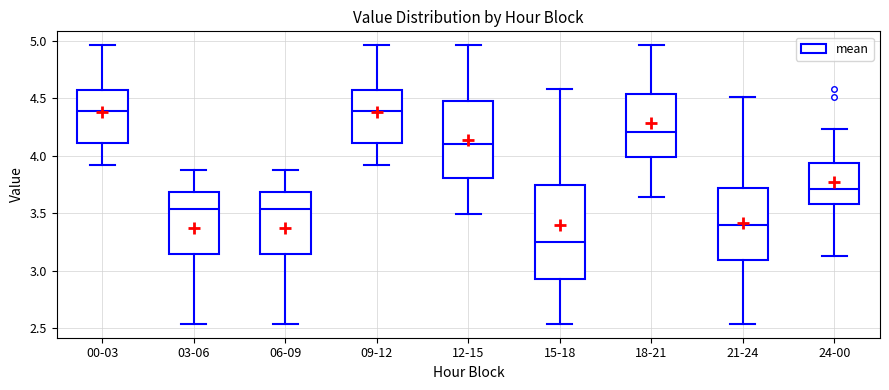

Reading left to right, transcribe this box plot: for each box, give where its median line is, the range the box spans, and where its two whiskers end, as read against the y-axis. The values are not printed on the chart, so give them approximately, as read against the axis.

00-03: median 4.40, box 4.10 to 4.55, whiskers 3.90 to 4.95
03-06: median 3.55, box 3.15 to 3.70, whiskers 2.55 to 3.90
06-09: median 3.55, box 3.15 to 3.70, whiskers 2.55 to 3.90
09-12: median 4.40, box 4.10 to 4.55, whiskers 3.90 to 4.95
12-15: median 4.10, box 3.80 to 4.45, whiskers 3.50 to 4.95
15-18: median 3.25, box 2.95 to 3.75, whiskers 2.55 to 4.60
18-21: median 4.20, box 4.00 to 4.55, whiskers 3.65 to 4.95
21-24: median 3.40, box 3.10 to 3.70, whiskers 2.55 to 4.50
24-00: median 3.70, box 3.60 to 3.95, whiskers 3.15 to 4.25